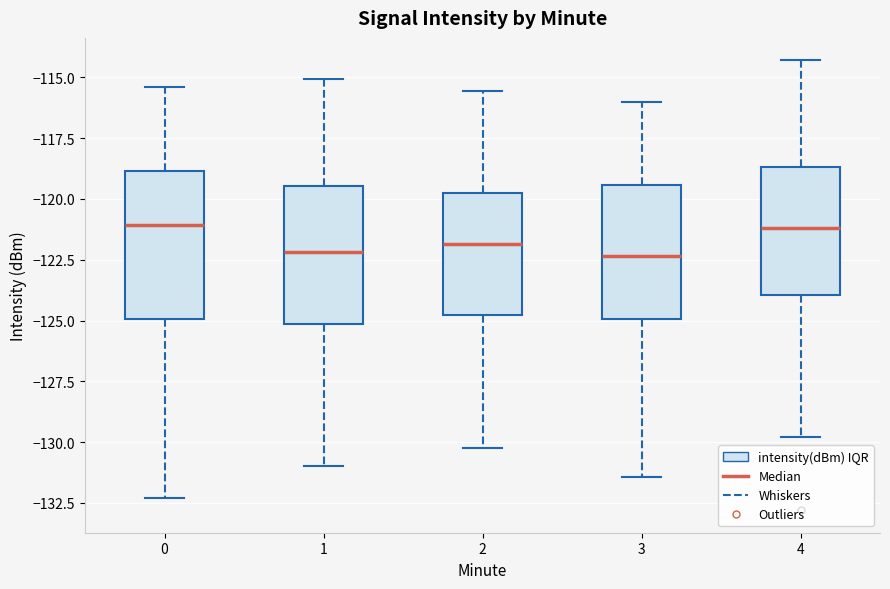

Reading left to right, transcribe this box plot: for each box, give where its median line is, the range the box spans, and where its two whiskers end, as read against the y-axis. The values are not printed on the chart, so give them approximately, as read against the axis.

0: median -121.0, box -125.0 to -119.0, whiskers -132.5 to -115.5
1: median -122.0, box -125.0 to -119.5, whiskers -131.0 to -115.0
2: median -122.0, box -125.0 to -119.5, whiskers -130.0 to -115.5
3: median -122.5, box -125.0 to -119.5, whiskers -131.5 to -116.0
4: median -121.0, box -124.0 to -118.5, whiskers -130.0 to -114.5